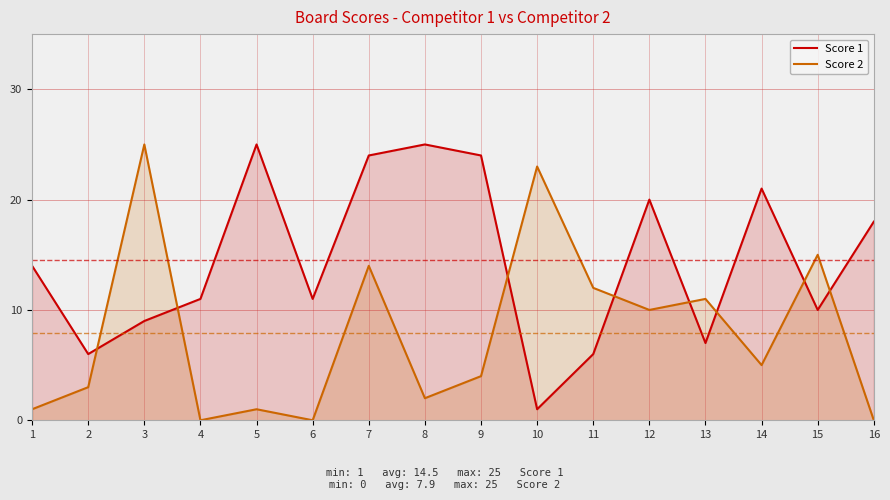

What value does the Score 2 series have at 12, to the nearest 5?

10